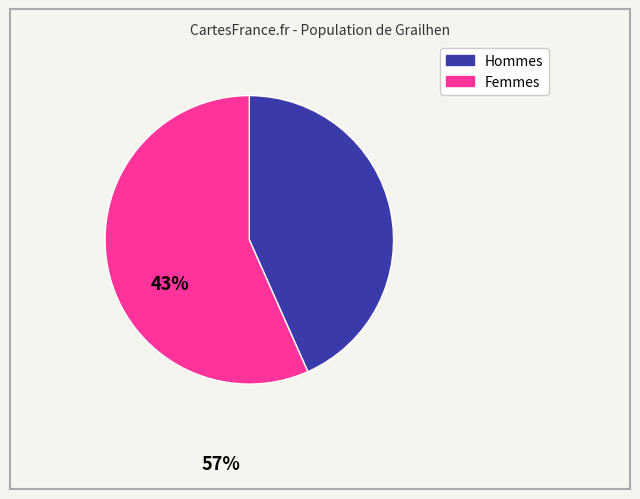

Rank the categories by value from highest to lowest.

Femmes, Hommes